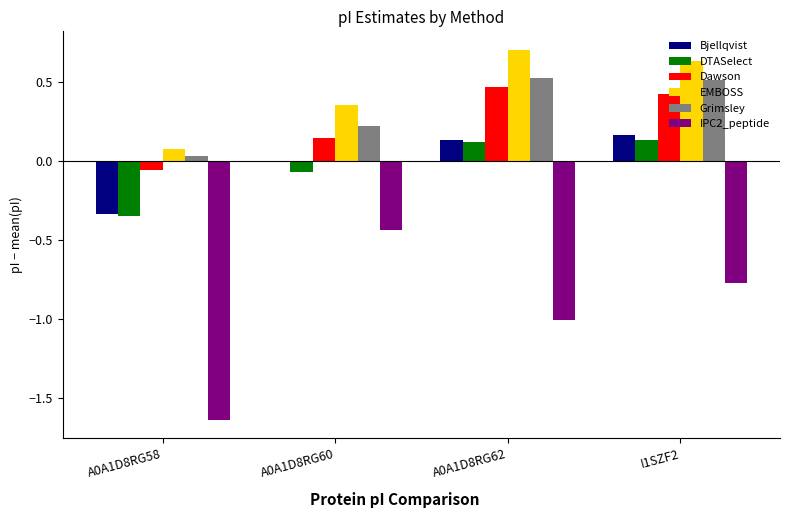

Which series has the largest total across all categories?

EMBOSS